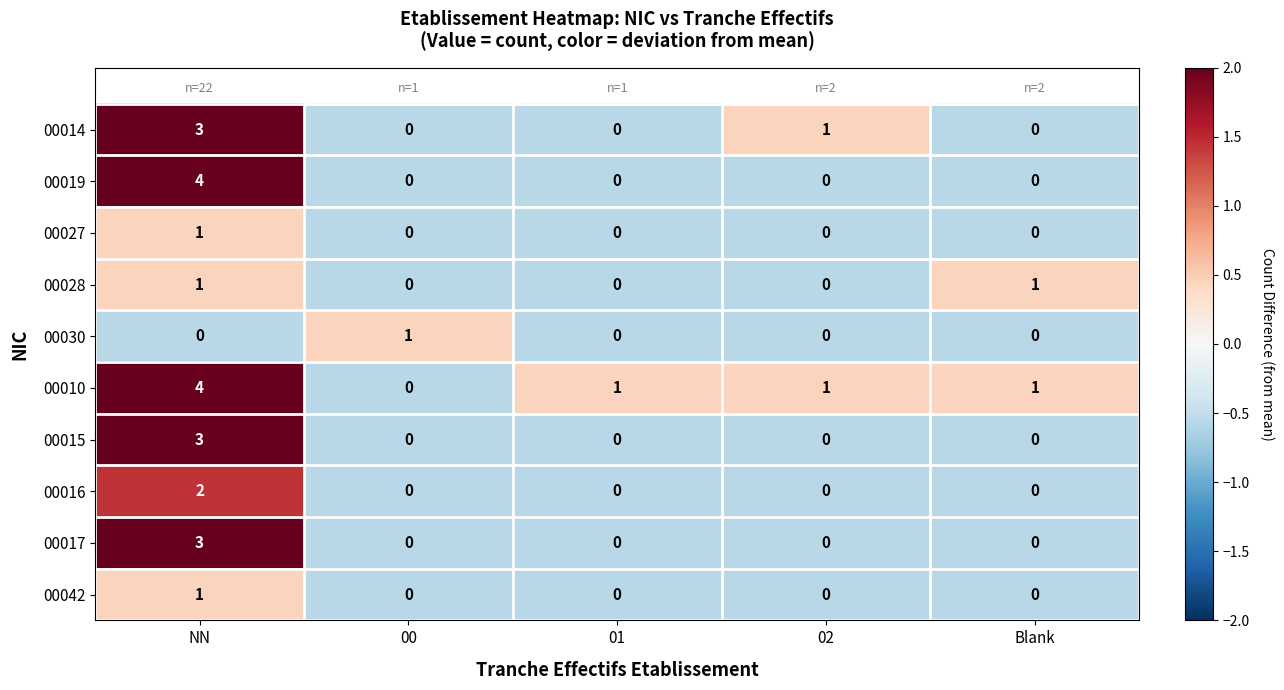

What is the difference between the 00010 values at NN and 02?

3